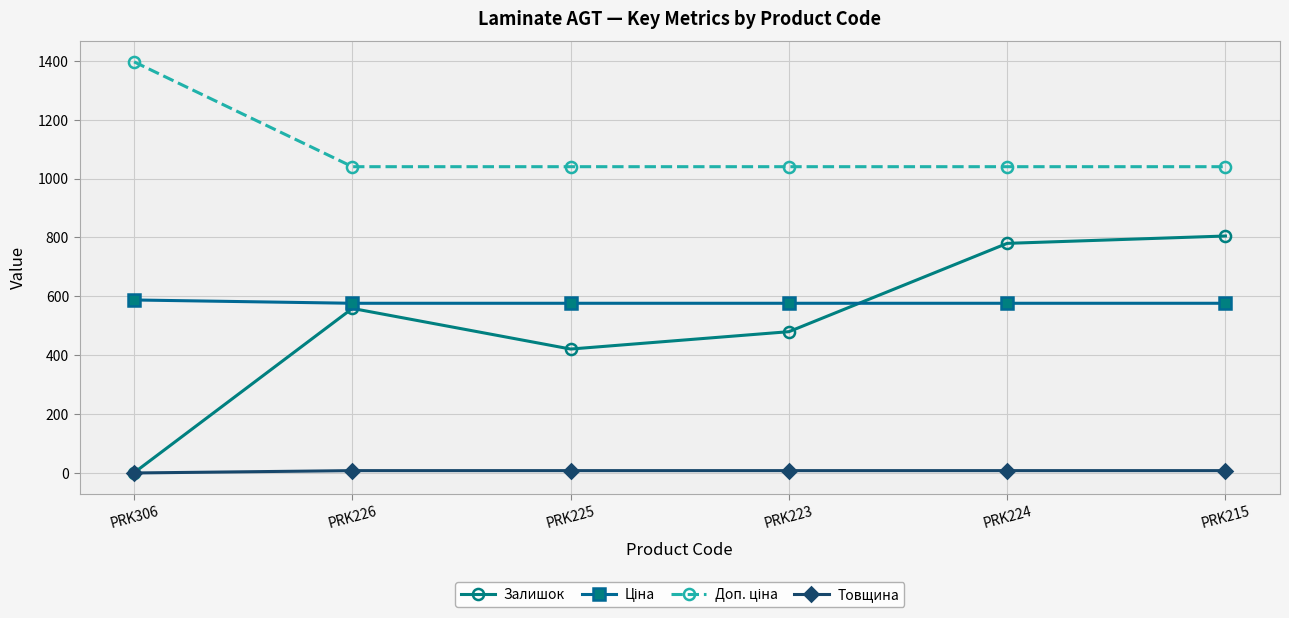

Where is Залишок nearest to the value 403?

PRK225